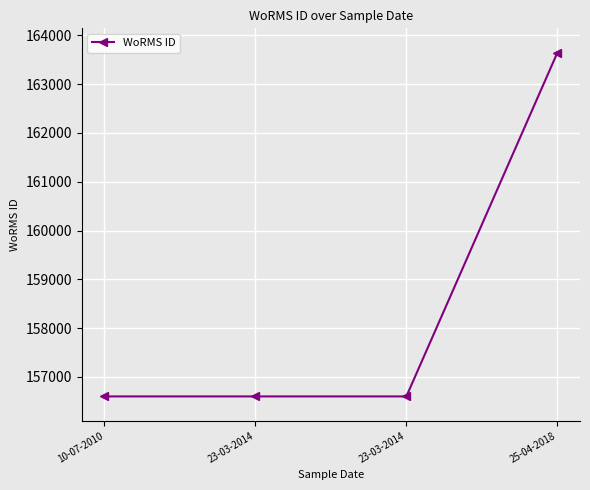

True or false: there are more than 2 points higher than both neighbors.

False